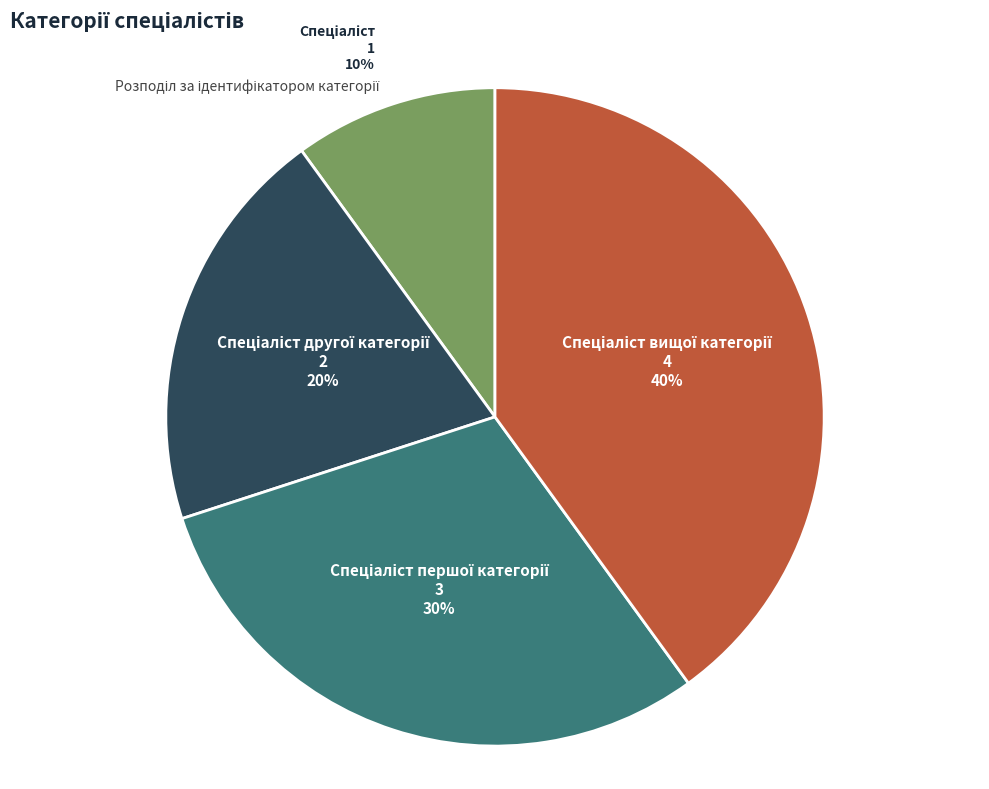

To the nearest percent, what is the average slice percentage?

25%